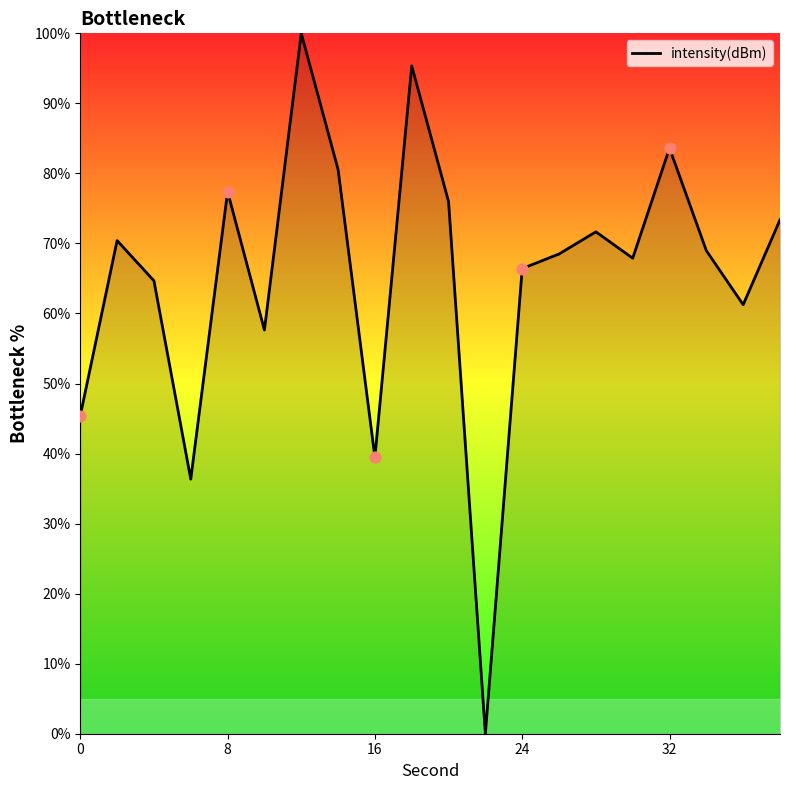

What is the difference between the maximum and minimum values?

100.0